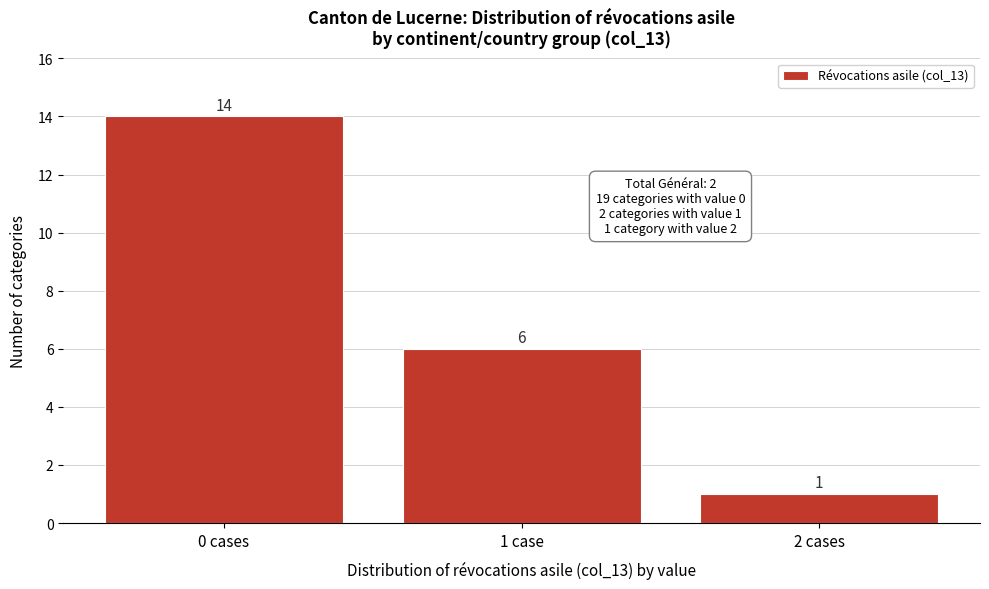

Reading left to right, what are all the values shown in this chart?

14	6	1